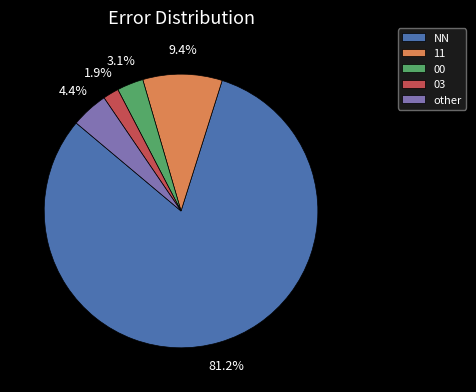

Is the sum of NN and 00 greater than half?

Yes